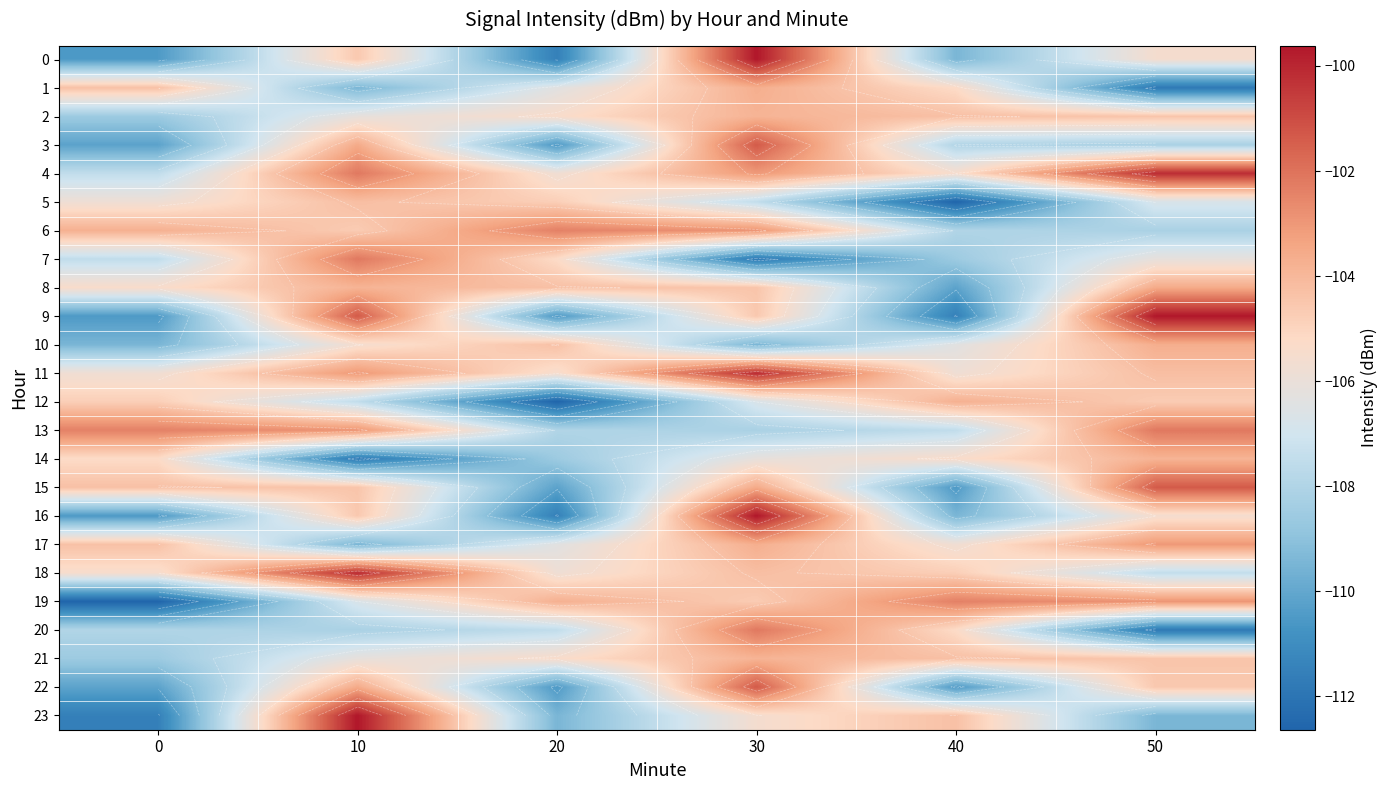

Is it true that 5 equals -154.3 at 40?

False